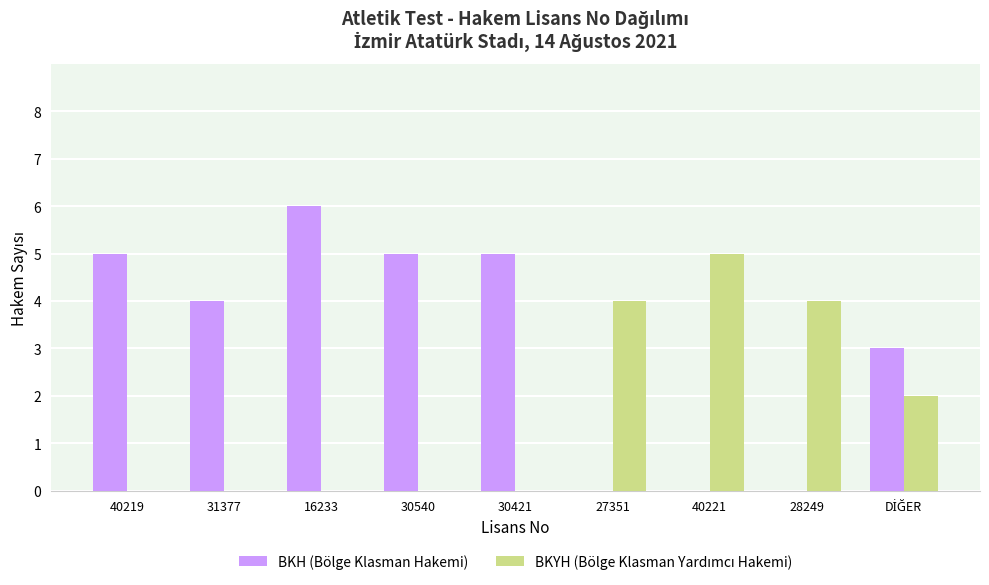

How many groups of bars are there?

9